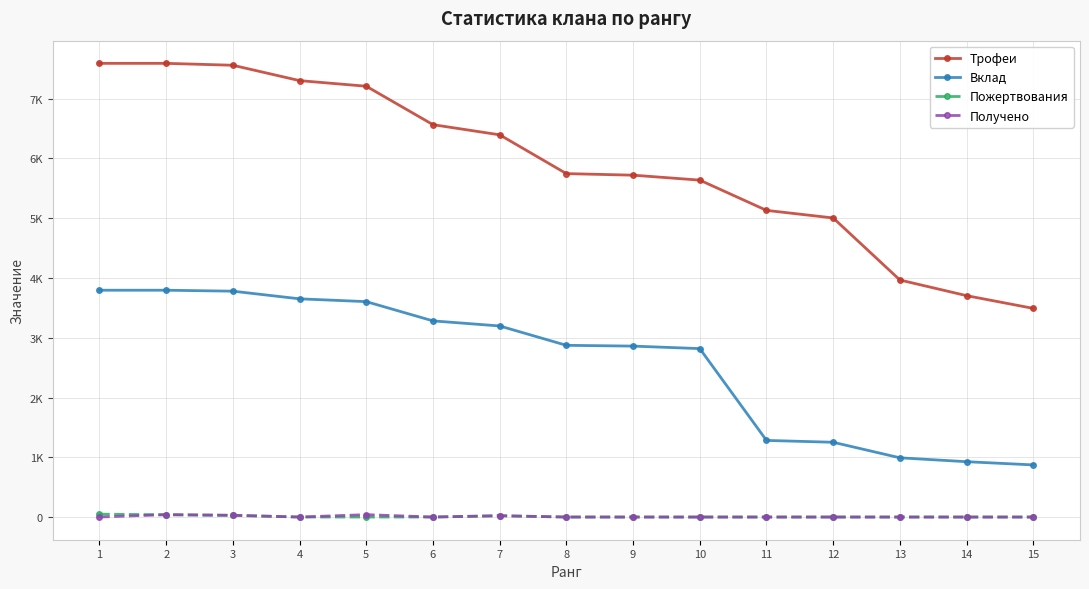

What are all the series names shown in the legend?

Трофеи, Вклад, Пожертвования, Получено